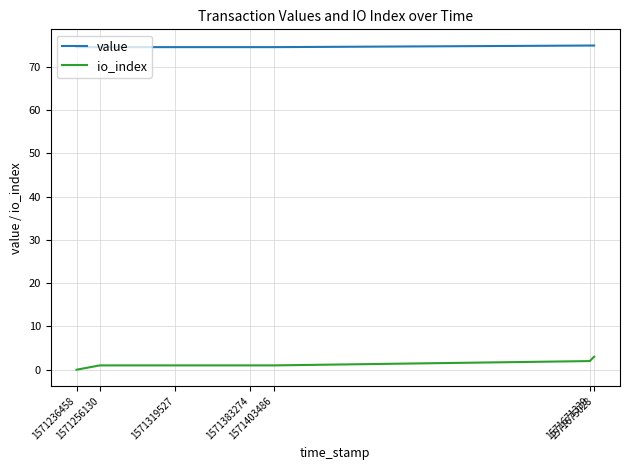

Between 1571256130 and 1571671339, which series saw the biggest shift?

io_index